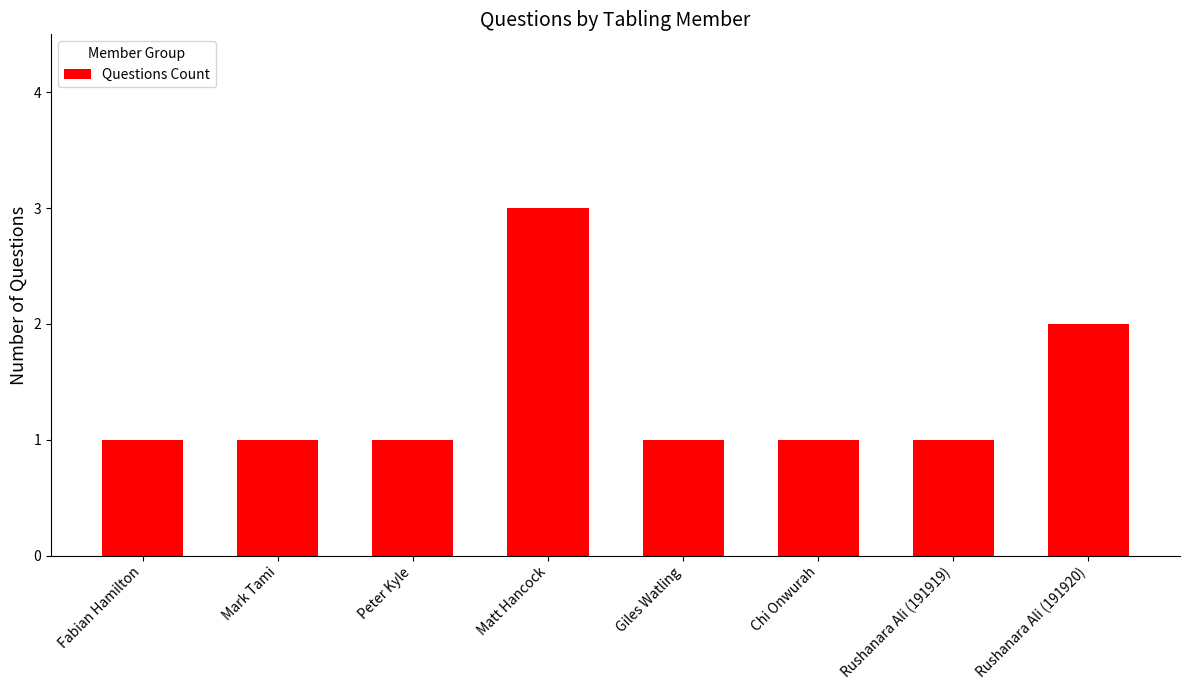

What is the sum of all values?

11